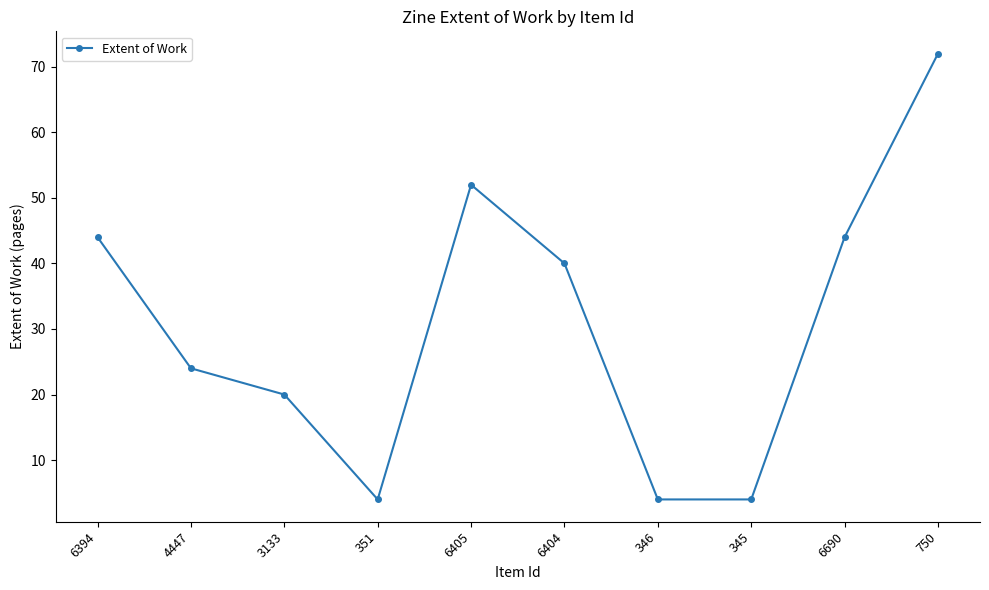

What is the difference between the second highest and minimum values?

48